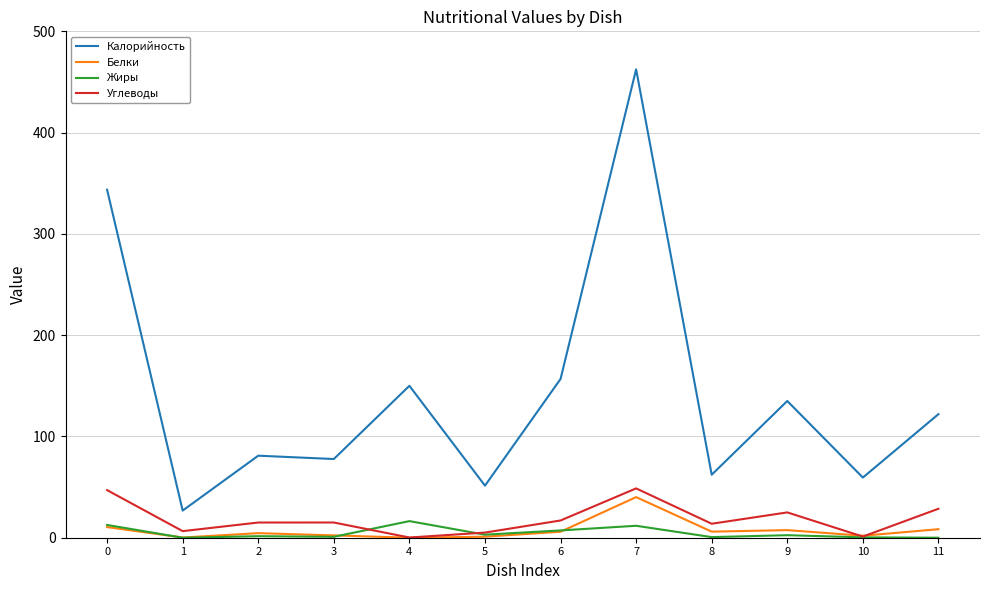

At how many categories does at least one series exceed 461?

1